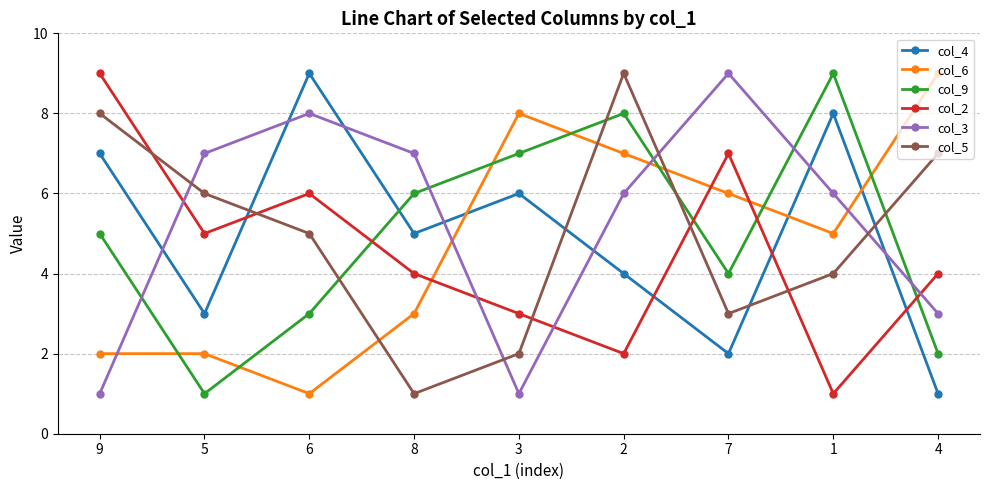

What is the average value of the col_3 series?

5